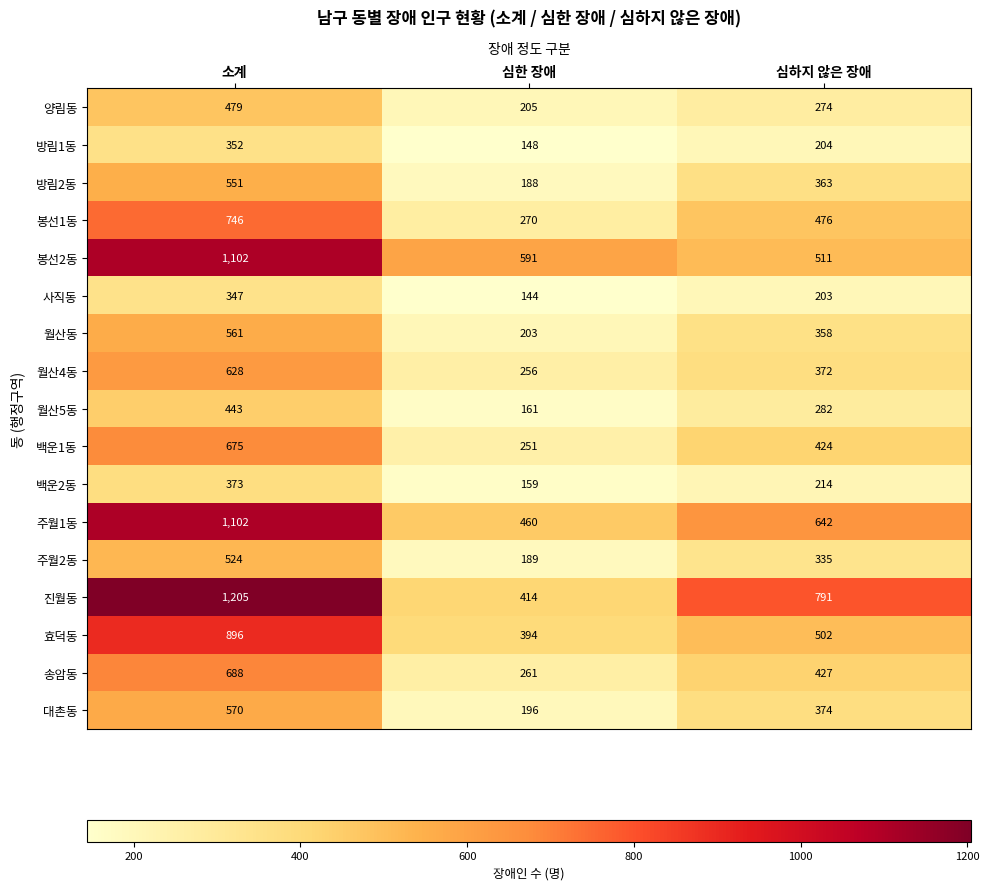

What is the difference between the highest and lowest values at 심하지 않은 장애?

588